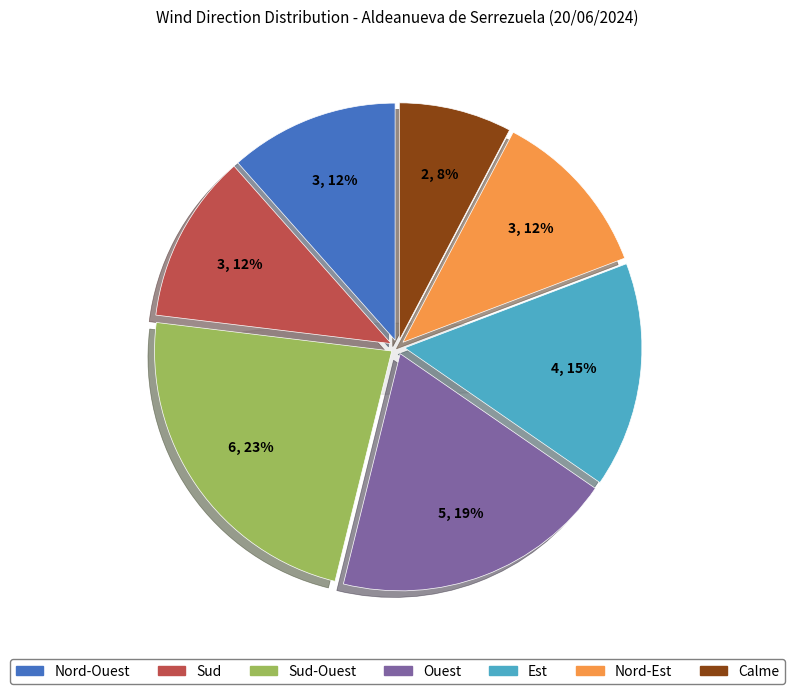

To the nearest percent, what portion does Sud represent?

12%